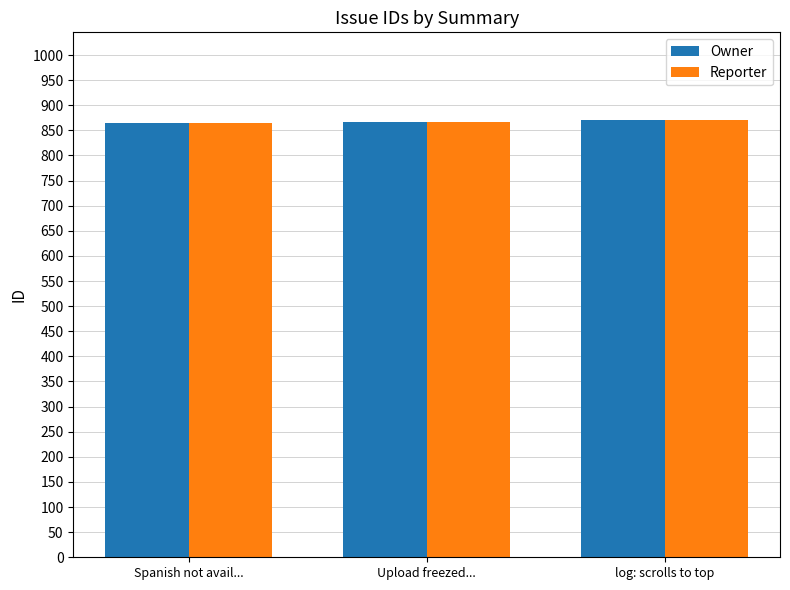

True or false: Owner has a value of 569 at Spanish not avail....

False